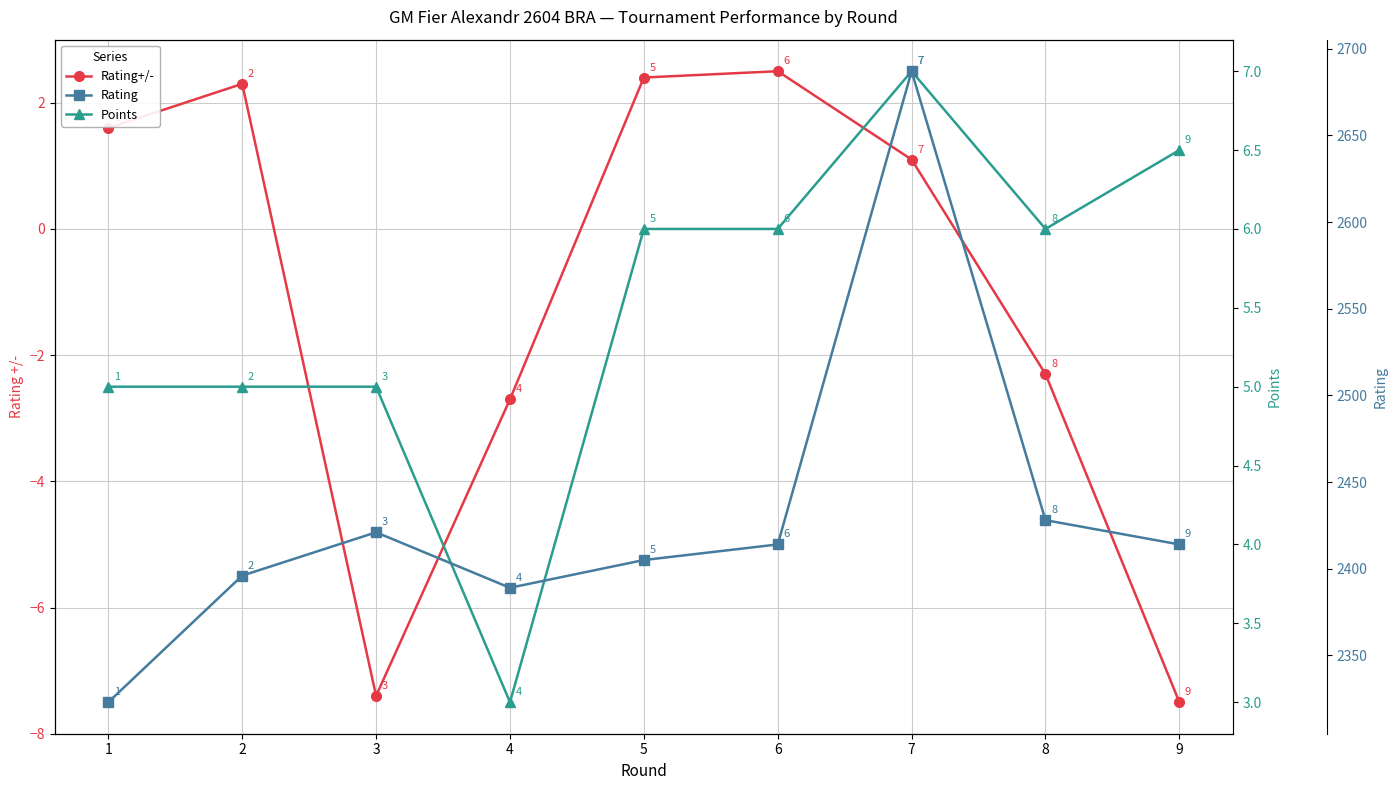

How many values in the Points series are below 6?

4